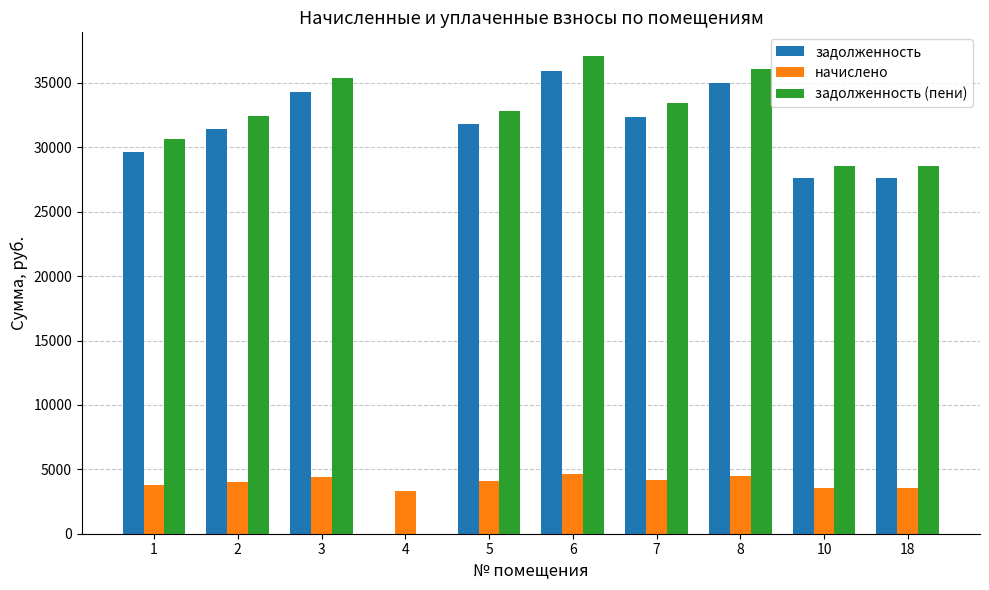

Is the value of начислено at 8 greater than the value of задолженность at 3?

No